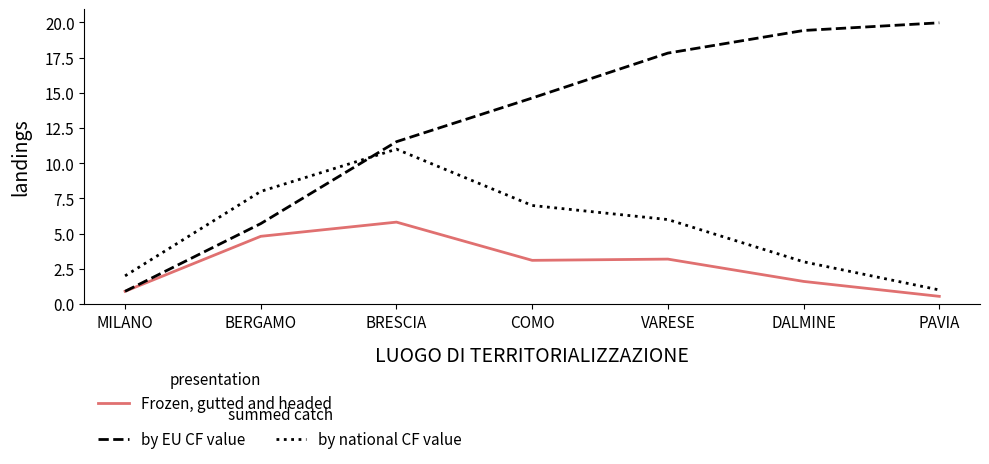

At which category is the sum across all series the highest?

BRESCIA